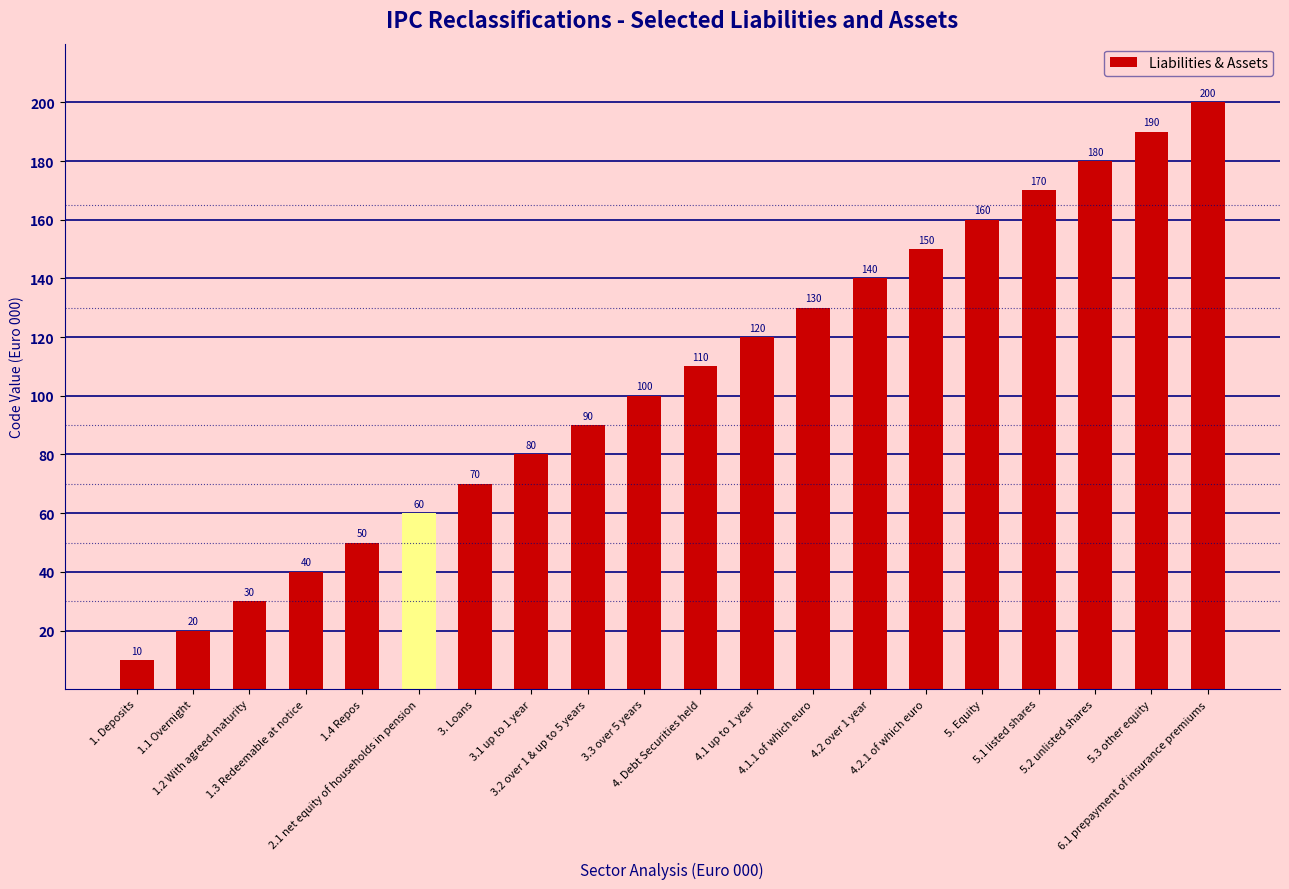

Which has a higher value, 4.1 up to 1 year or 5.3 other equity?

5.3 other equity